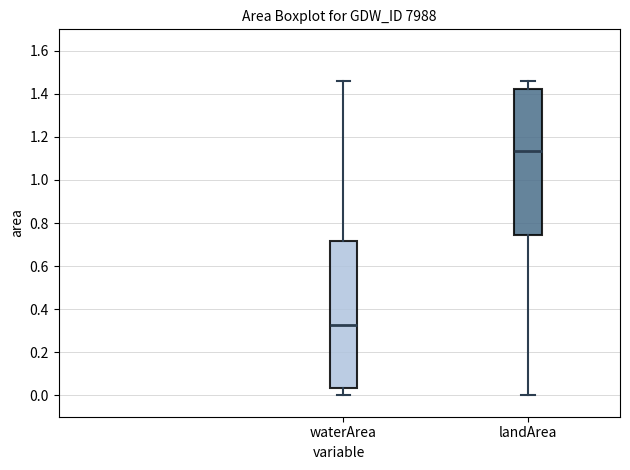

Reading left to right, read every box against the y-axis: the position of its median line, the range the box covers, and the ends of its whiskers. The values are not printed on the chart, so give them approximately, as read against the axis.

waterArea: median 0.32, box 0.04 to 0.72, whiskers 0.00 to 1.46
landArea: median 1.14, box 0.74 to 1.42, whiskers 0.00 to 1.46